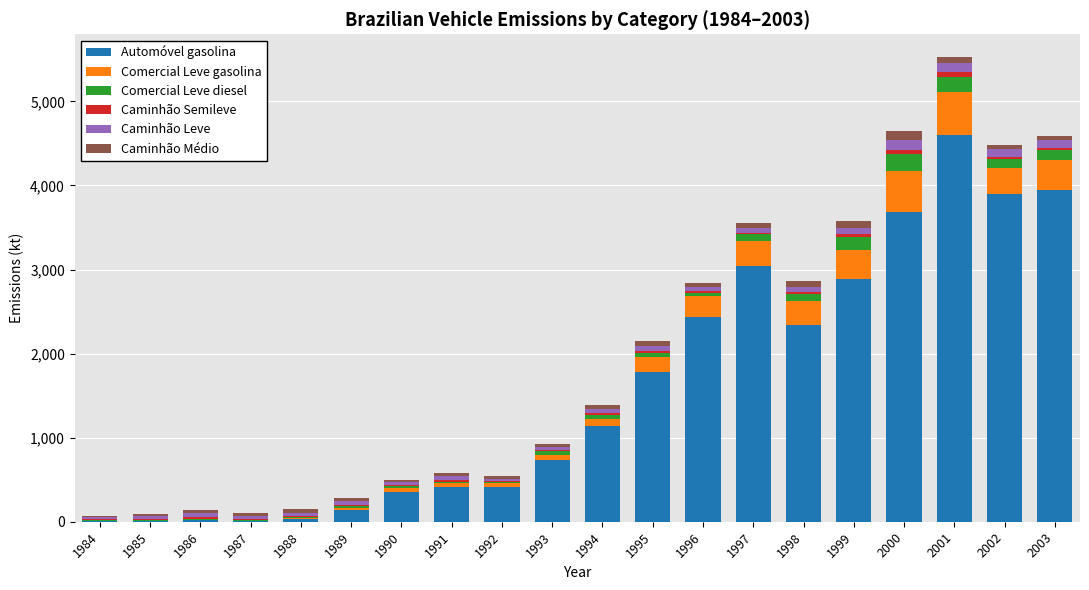

At which category is the sum across all series the highest?

2001